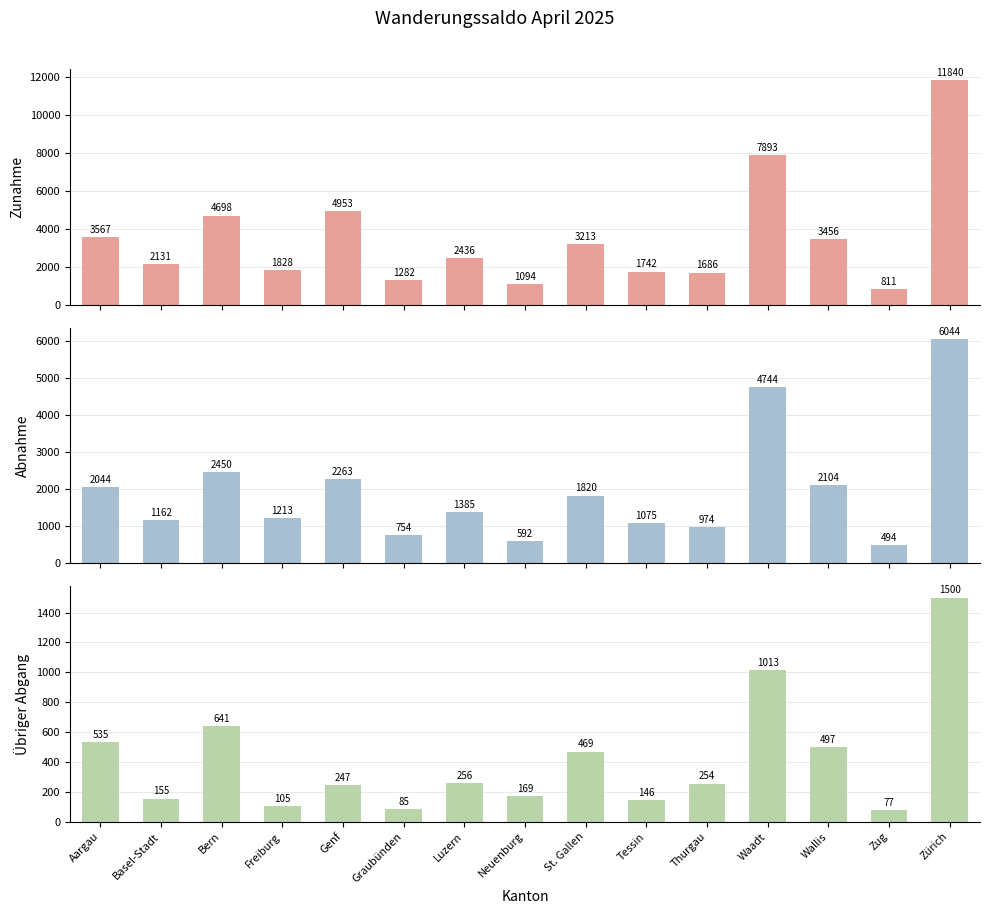

Rank the series by their average value, from highest to lowest.

Zunahme, Abnahme, Übriger Abgang